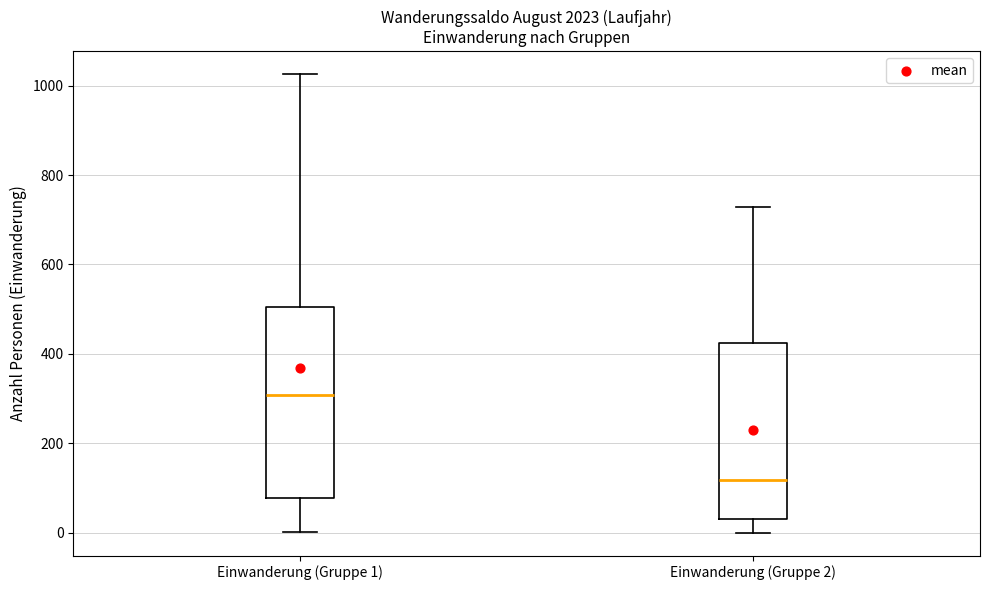

Where does the upper whisker of the box for Einwanderung (Gruppe 2) end on the y-axis? The values are not printed on the chart, so give them approximately, as read against the axis.

720